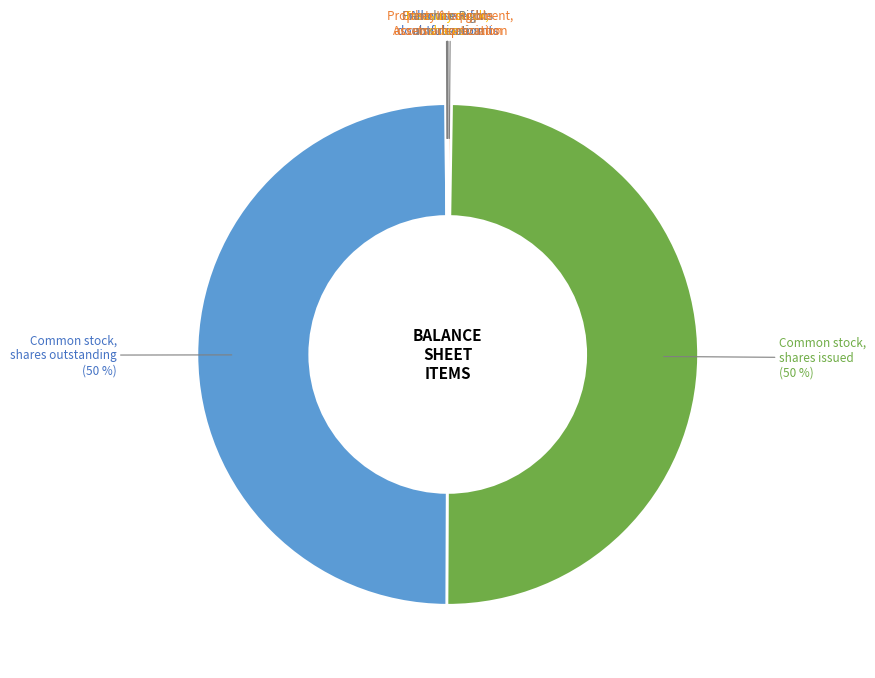

To the nearest percent, what portion does Common stock, shares outstanding represent?

50%